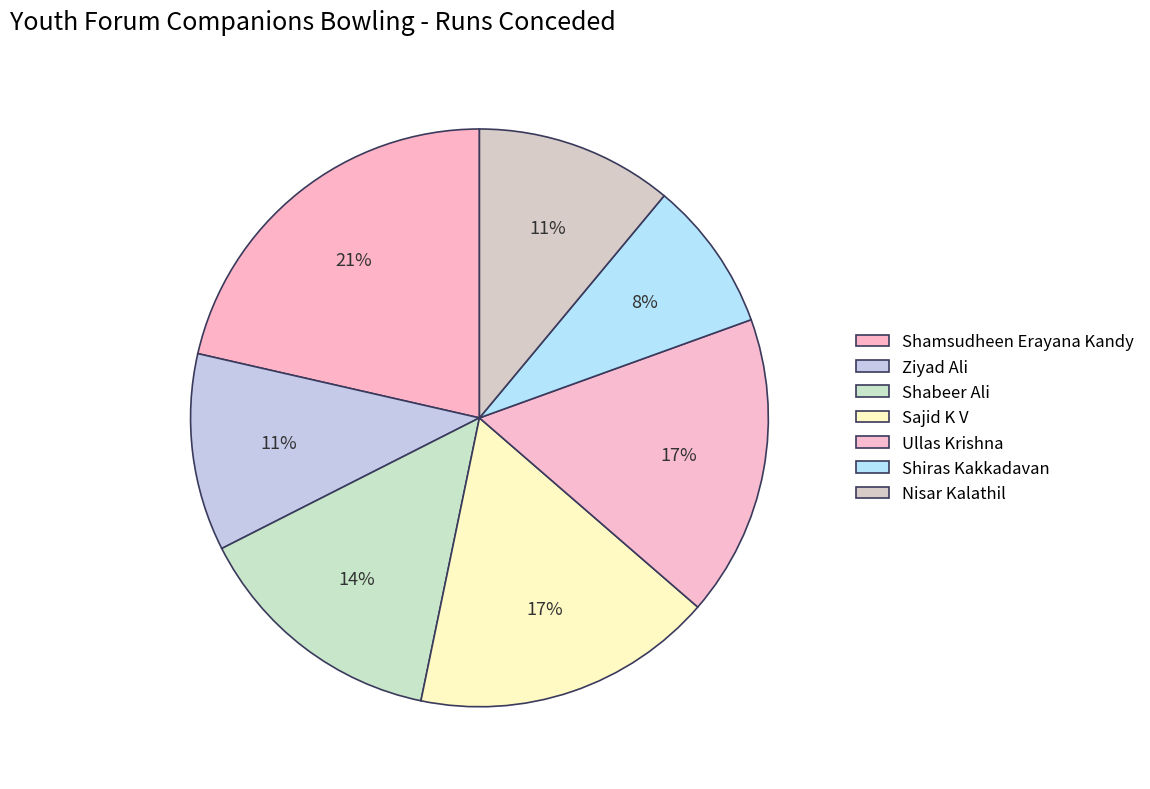

Is it true that Shiras Kakkadavan is 20% of the pie?

False